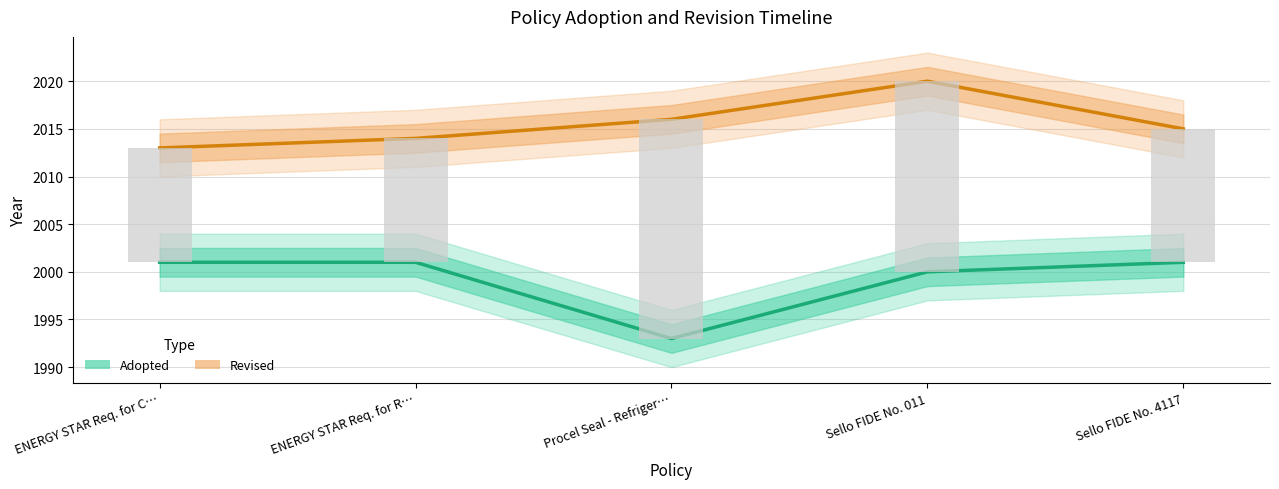

What is the total value across all series at Procel Seal - Refriger…?

4009